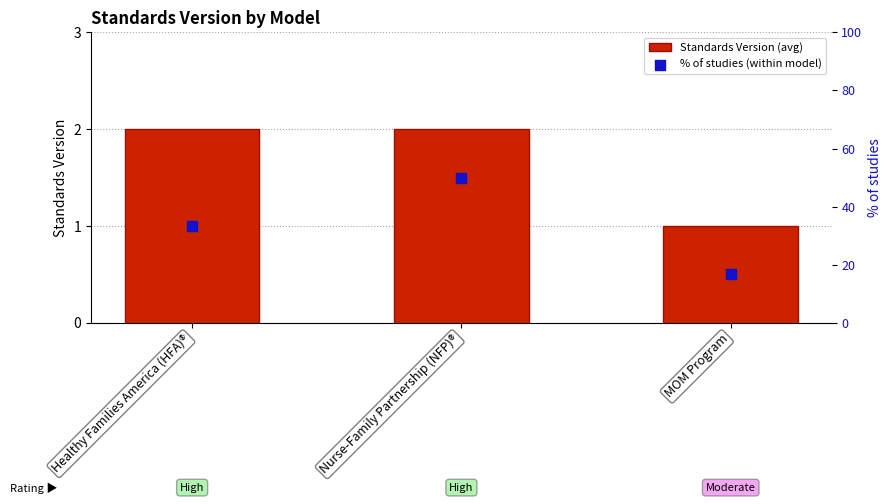

Which series has the largest total across all categories?

% of studies (within model)